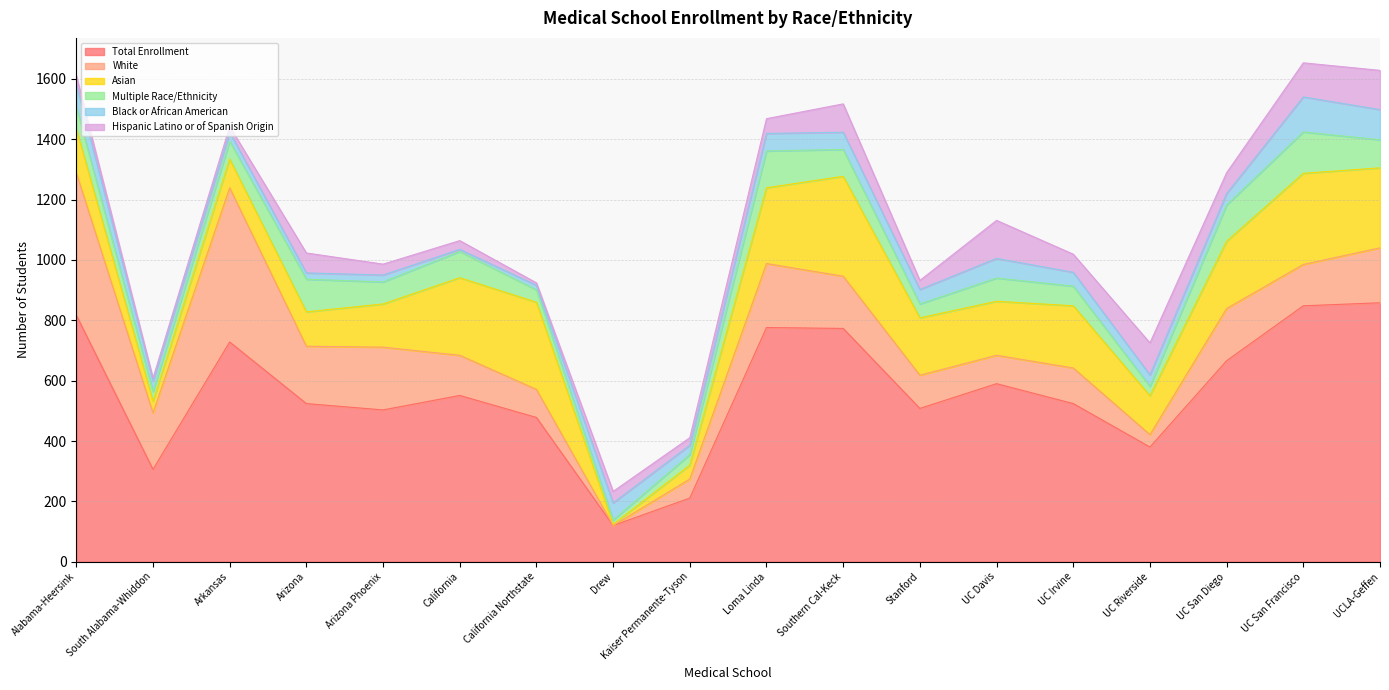

What is the difference between the maximum and minimum values in the Total Enrollment series?

738